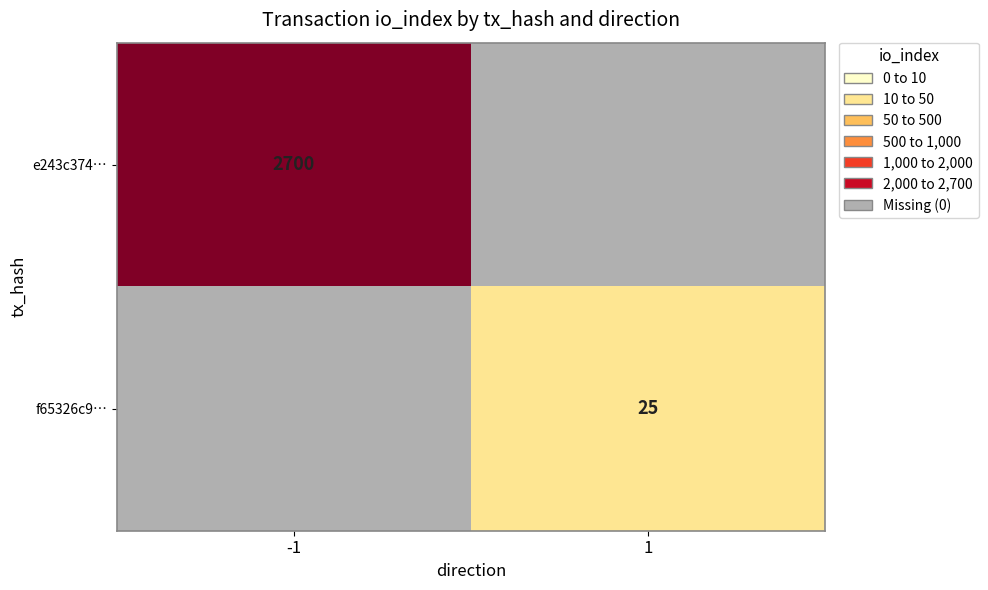

List the series in order of their peak value, highest first.

e243c374…, f65326c9…